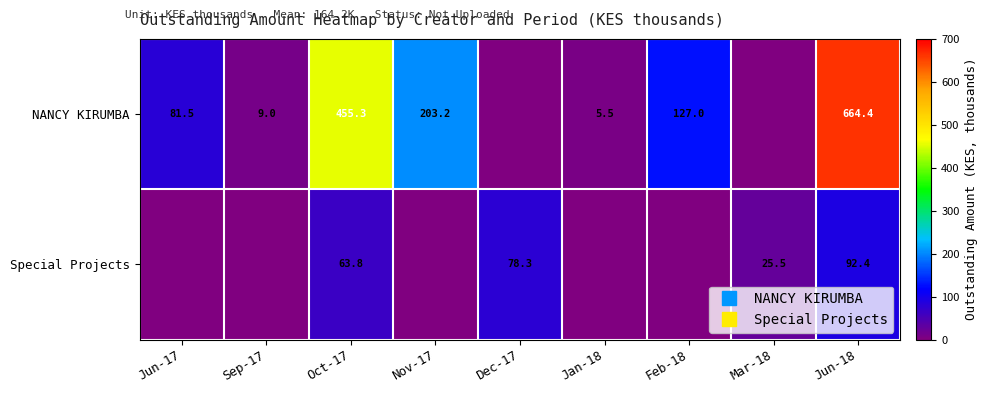

The NANCY KIRUMBA series shows 139.0 at Jun-17. True or false?

False